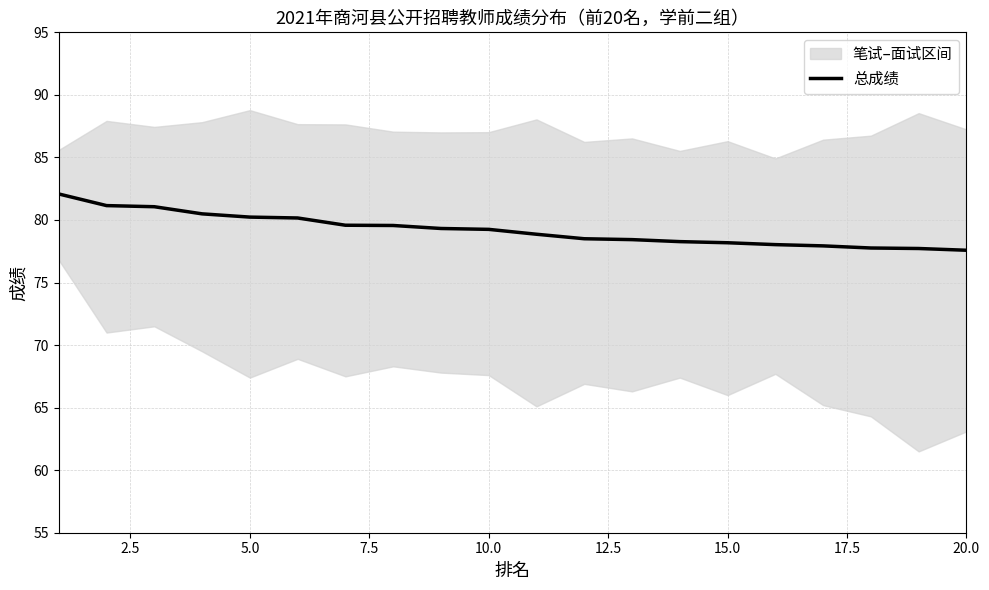

The value at 20.0 is 29.5. True or false?

False